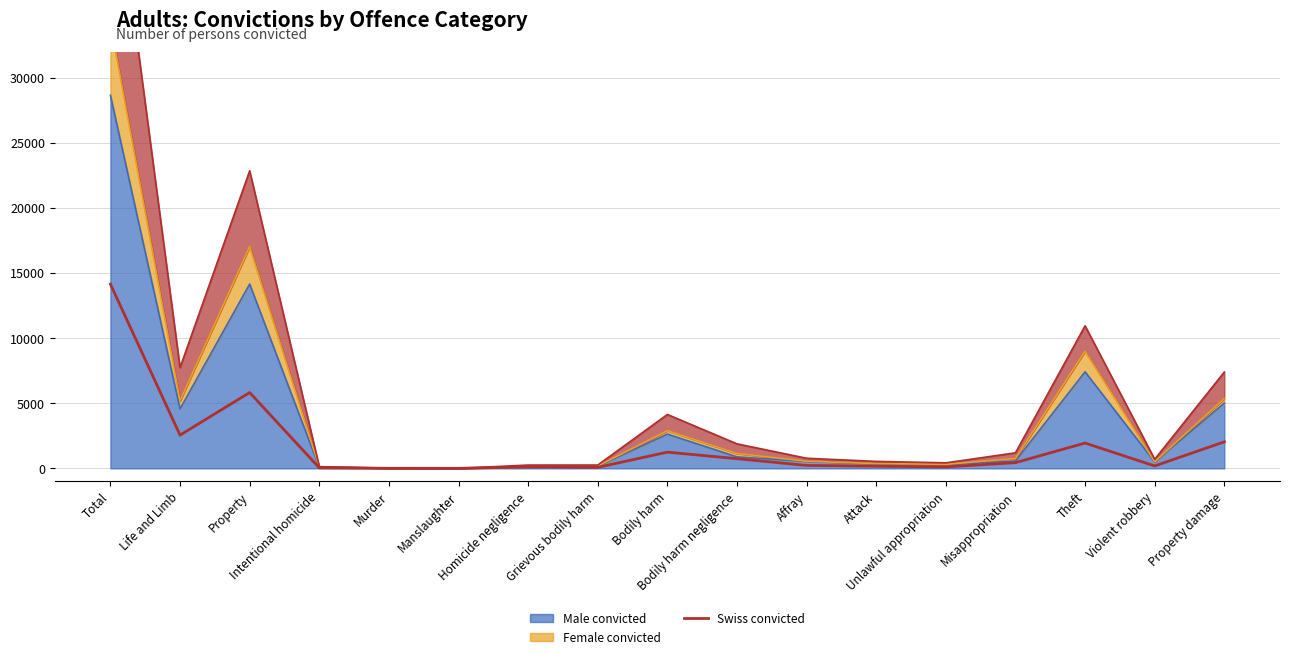

At which category does Swiss convicted reach its first local peak?

Property